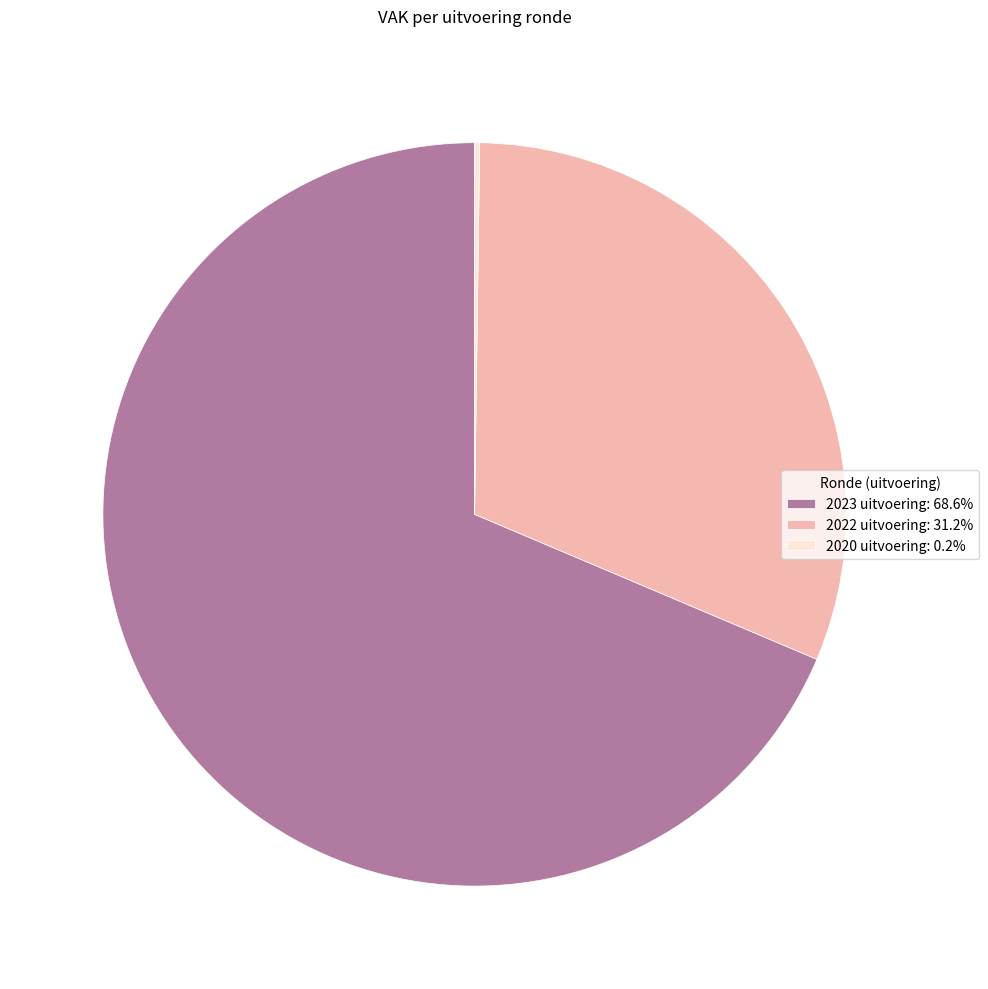

Is there any slice that represents more than half of the pie?

Yes